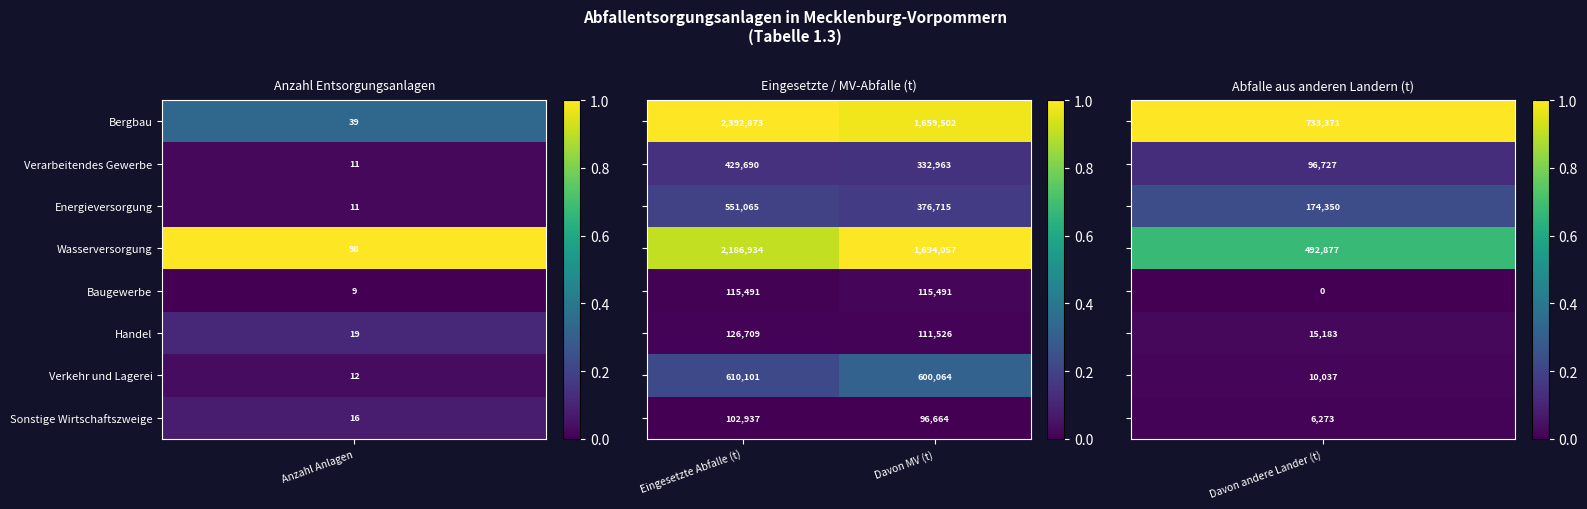

What is the total value across all series at Davon MV (t)?

4986982